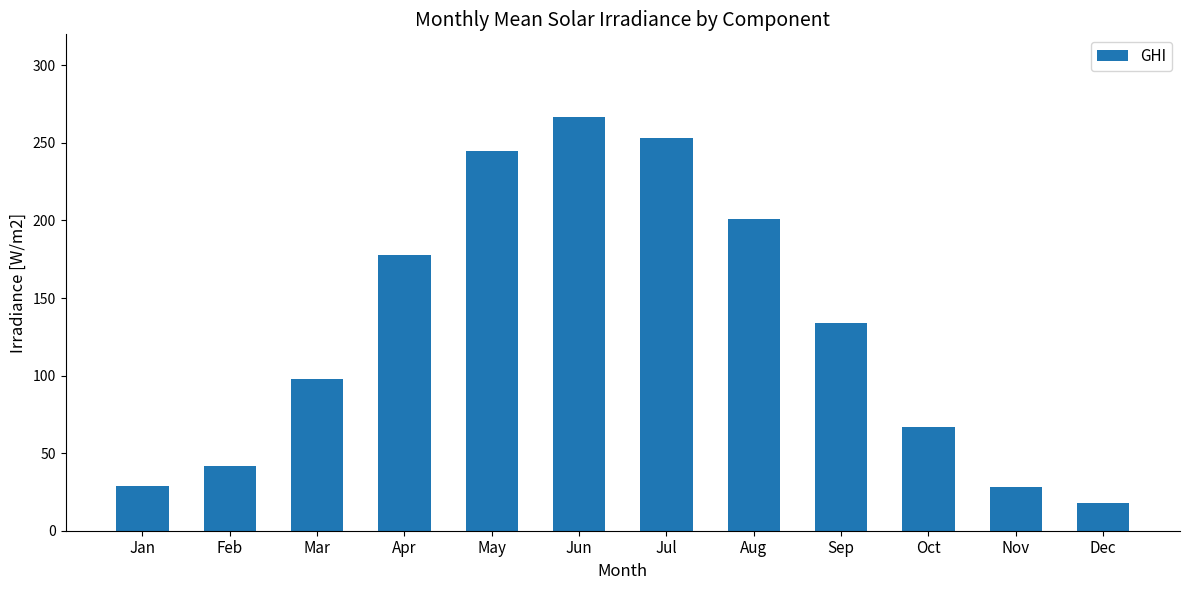

Where is the data nearest to the value 142?

Sep